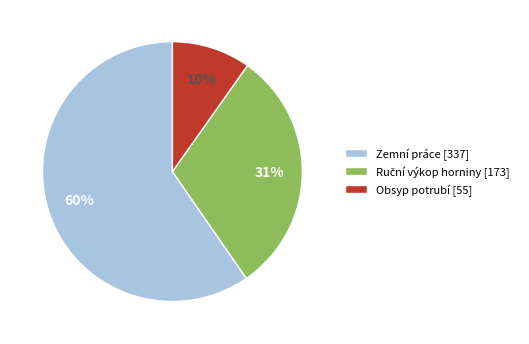

To the nearest percent, what portion does Obsyp potrubí [55] represent?

10%